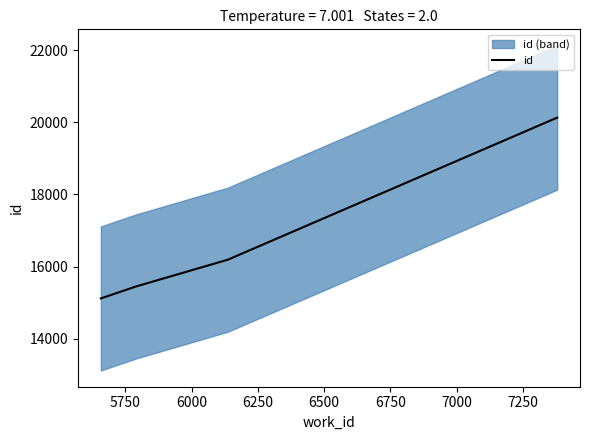

What is the value of the 4th point from the left?

20134